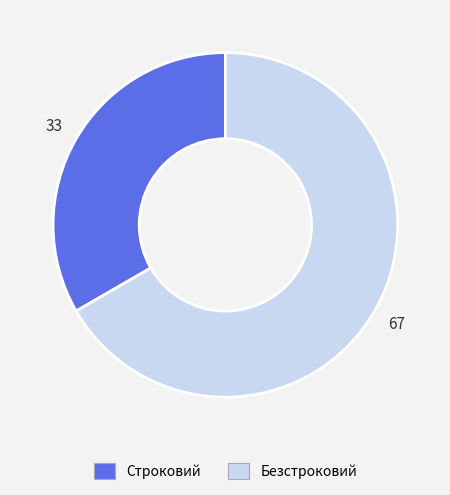

Is there any slice that represents more than half of the pie?

Yes